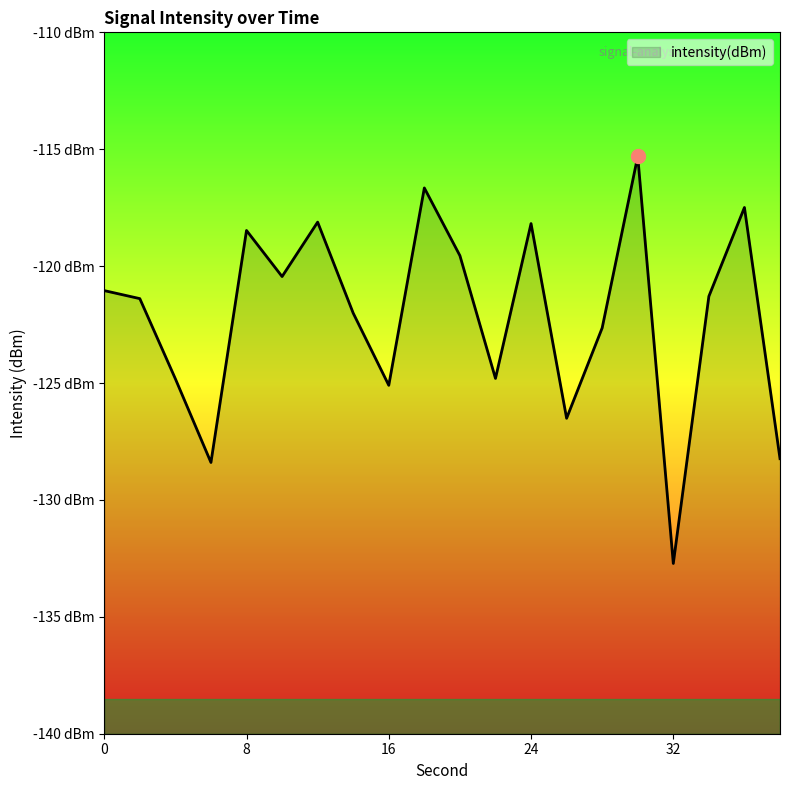

Does the chart have visible grid lines?

No